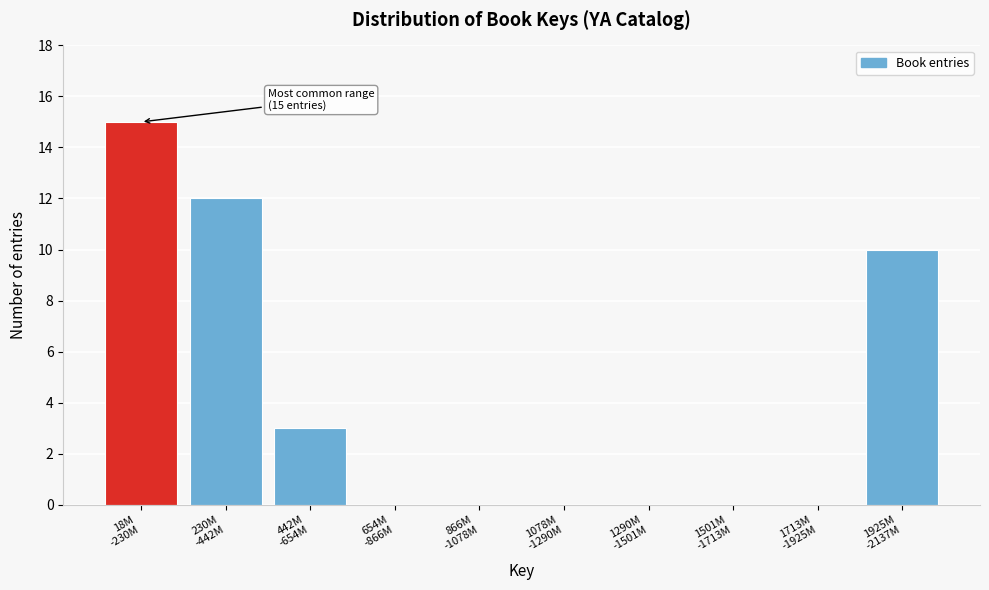

What is the greatest value displayed?

15